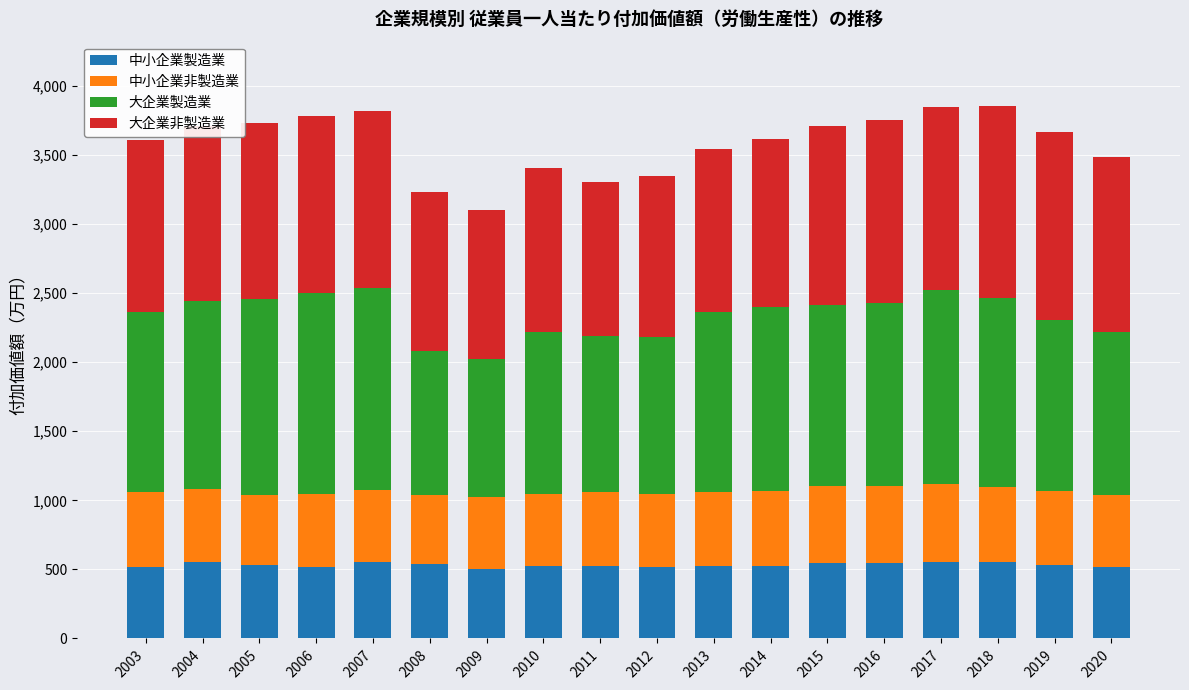

Are the bars horizontal?

No